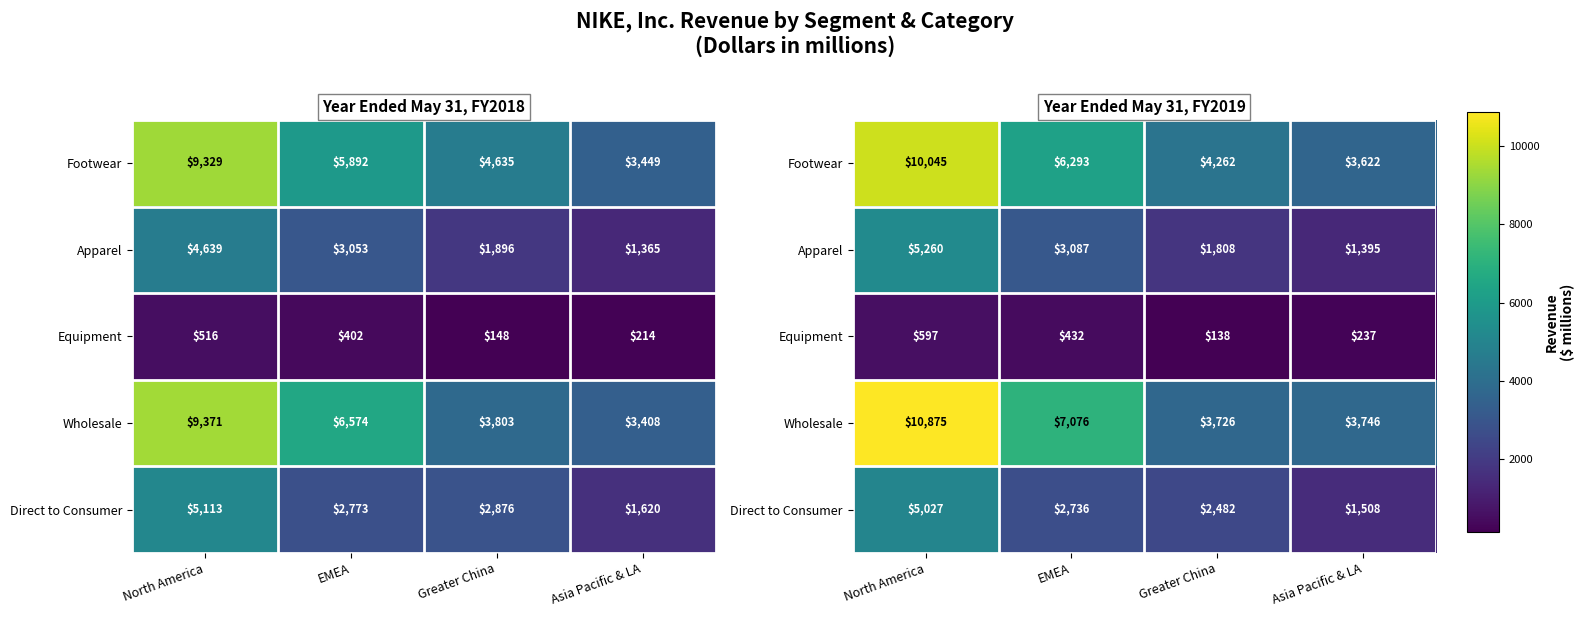

What is the difference between the second highest and second lowest values in the Apparel series?

1279